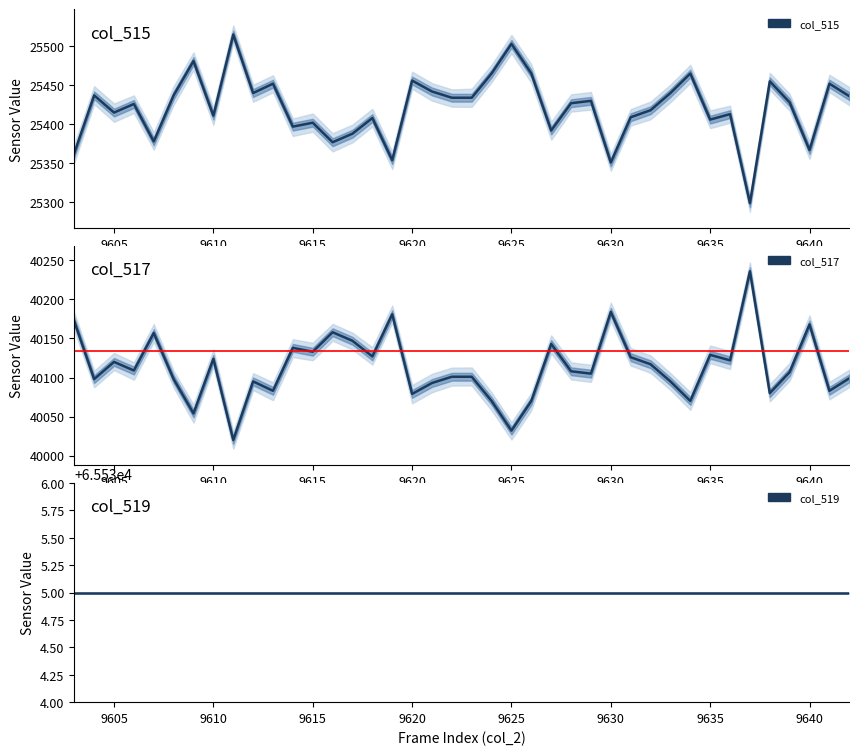

What is the difference between the second highest and minimum values in the col_515 series?

204